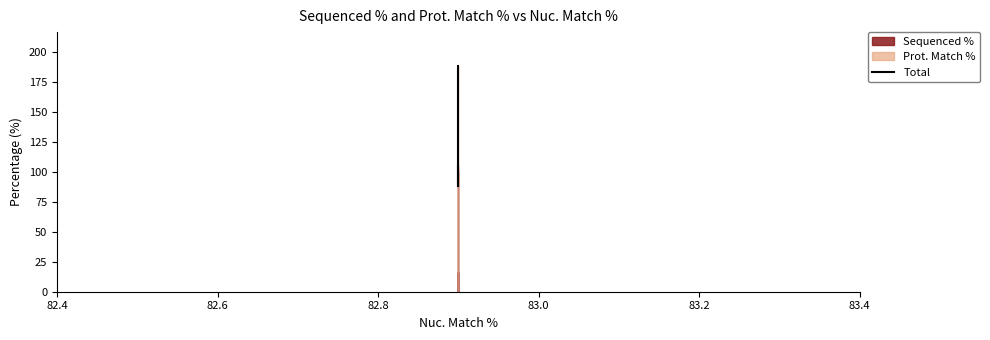

What is the value of the 2nd point from the left?

88.2